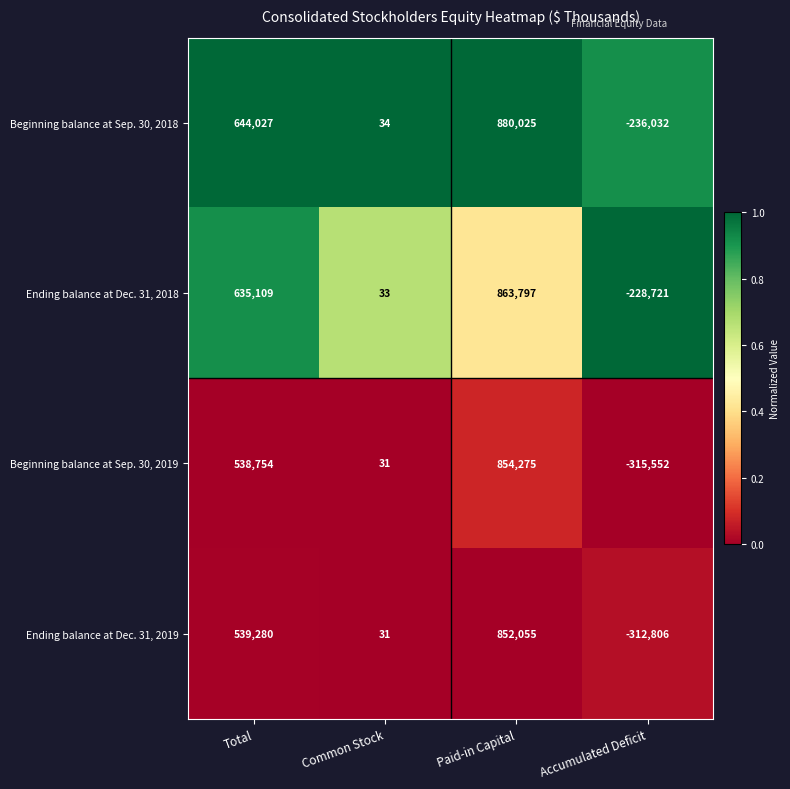

Reading left to right, list all the values displayed in this chart.

Beginning balance at Sep. 30, 2018: Total=644027	Common Stock=34	Paid-in Capital=880025	Accumulated Deficit=-236032
Ending balance at Dec. 31, 2018: Total=635109	Common Stock=33	Paid-in Capital=863797	Accumulated Deficit=-228721
Beginning balance at Sep. 30, 2019: Total=538754	Common Stock=31	Paid-in Capital=854275	Accumulated Deficit=-315552
Ending balance at Dec. 31, 2019: Total=539280	Common Stock=31	Paid-in Capital=852055	Accumulated Deficit=-312806